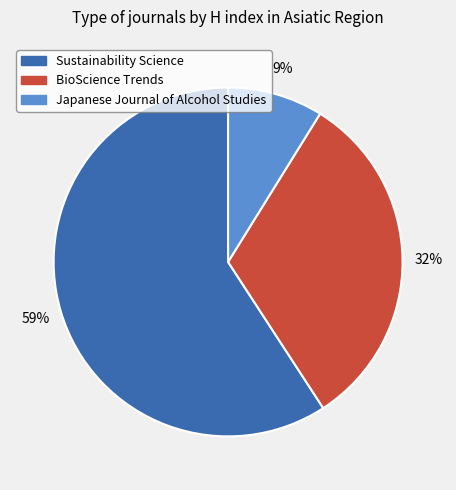

True or false: BioScience Trends accounts for 32% of the total.

True